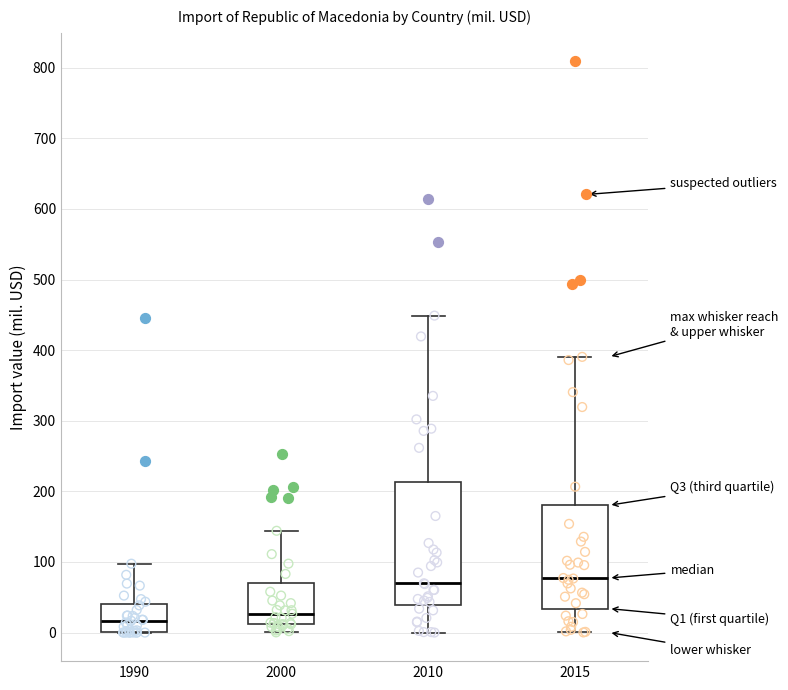

Reading left to right, read every box against the y-axis: the position of its median line, the range the box covers, and the ends of its whiskers. The values are not printed on the chart, so give them approximately, as read against the axis.

1990: median 20, box 0 to 40, whiskers 0 to 100
2000: median 30, box 10 to 70, whiskers 0 to 140
2010: median 70, box 40 to 210, whiskers 0 to 450
2015: median 80, box 30 to 180, whiskers 0 to 390